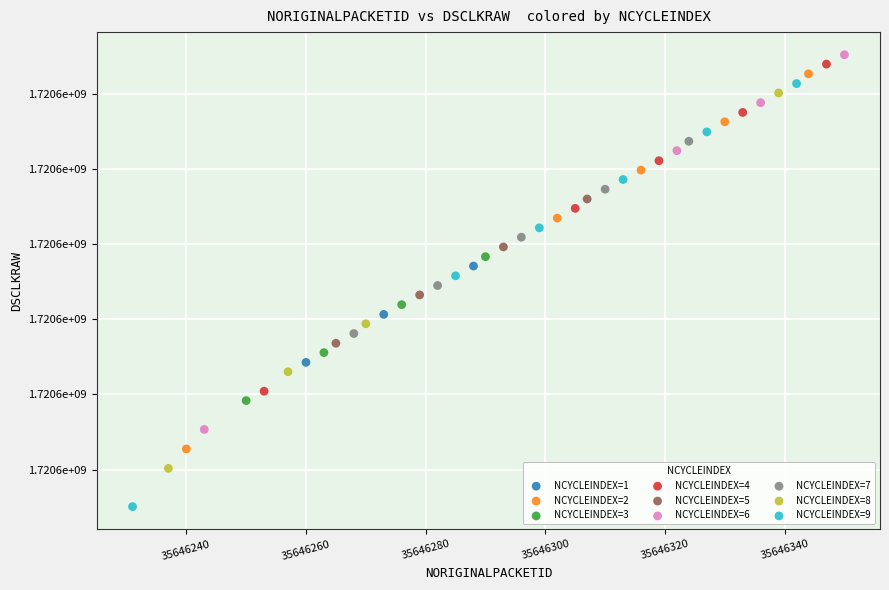

What are all the series names shown in the legend?

NCYCLEINDEX=1, NCYCLEINDEX=2, NCYCLEINDEX=3, NCYCLEINDEX=4, NCYCLEINDEX=5, NCYCLEINDEX=6, NCYCLEINDEX=7, NCYCLEINDEX=8, NCYCLEINDEX=9